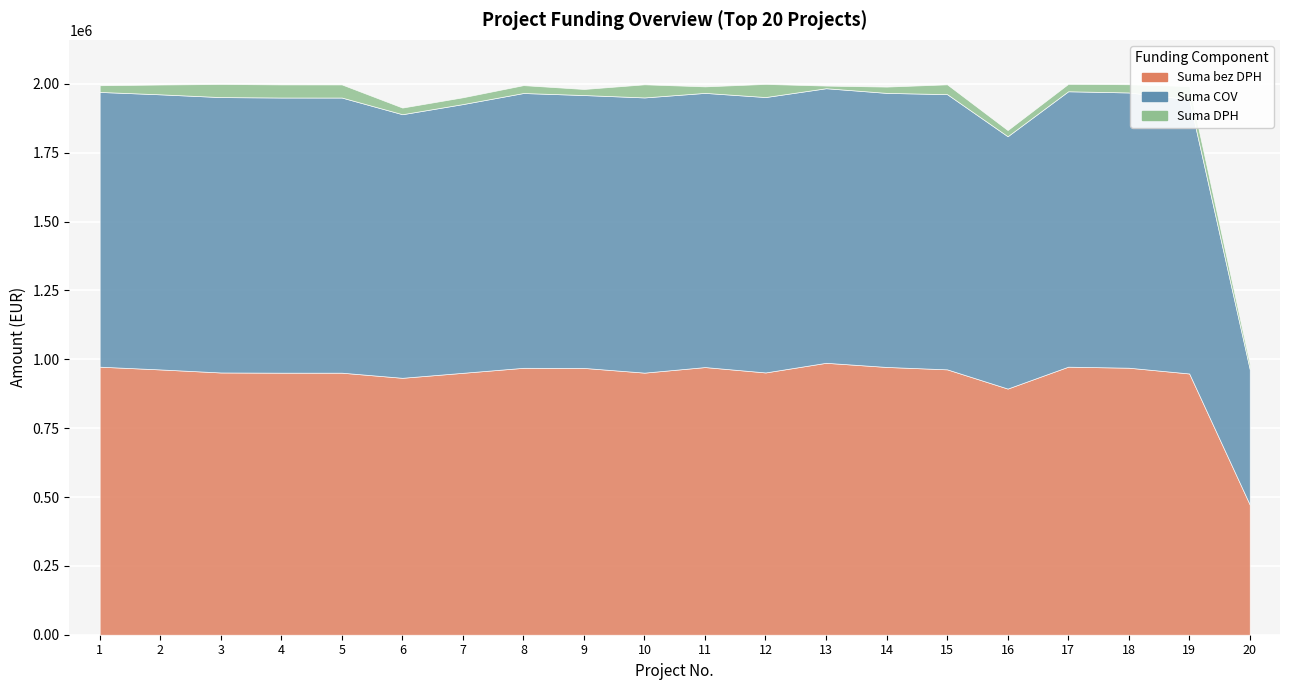

Reading left to right, what are all the values shown in this chart?

Suma bez DPH: 973165.4	963181.8	952142.1	951405.3	951356.2	932788.8	950893.8	969074.7	968654.4	951552.6	971765.5	952240.3	987256.7	972183.0	963488.8	893683.9	973152.7	969456.9	948507.2	472703.2
Suma COV: 997479.8	998769.2	999749.2	998975.5	998924.0	956931.3	975650.3	997655.2	990684.7	999130.3	995416.8	999852.3	996835.1	995004.2	999100.8	916082.6	999893.6	999285.0	995932.6	491611.4
Suma DPH: 24314.4	35587.4	47607.1	47570.3	47567.8	24142.5	24756.5	28580.5	22030.3	47577.6	23651.3	47612.0	9578.4	22821.2	35612.0	22398.7	26740.9	29828.1	47425.4	18908.1